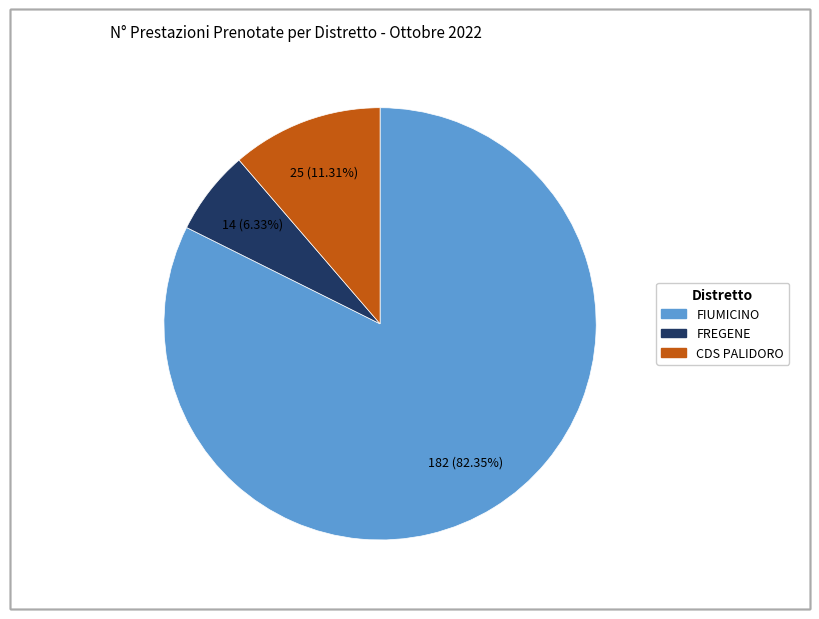

What percentage is the CDS PALIDORO slice, to the nearest percent?

11%